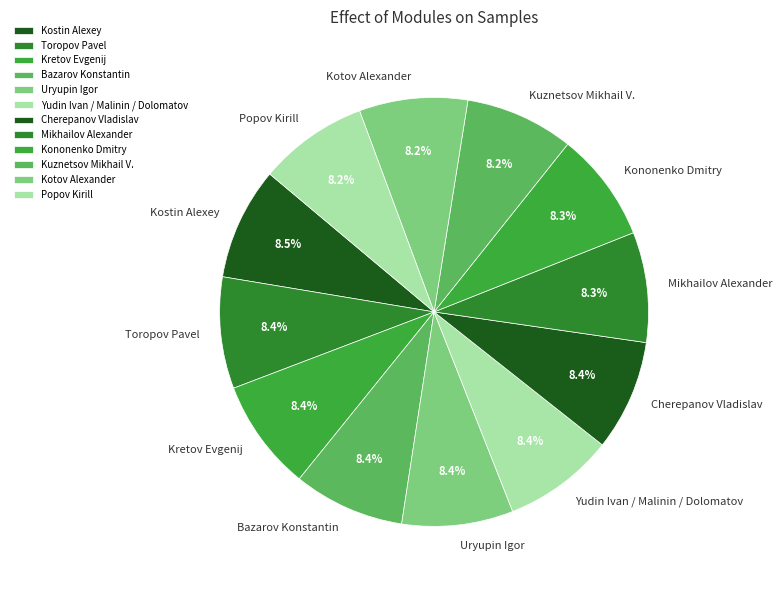

What portion of the pie excludes Popov Kirill?

91.8%